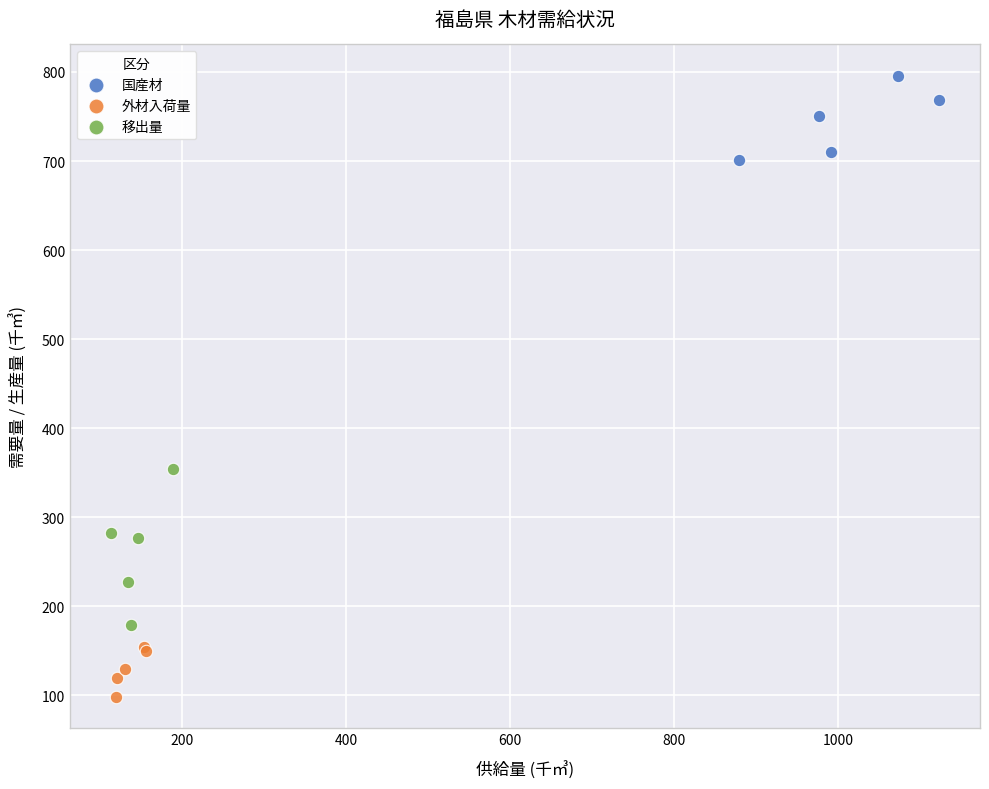

Which series has the widest spread of Y values?

移出量